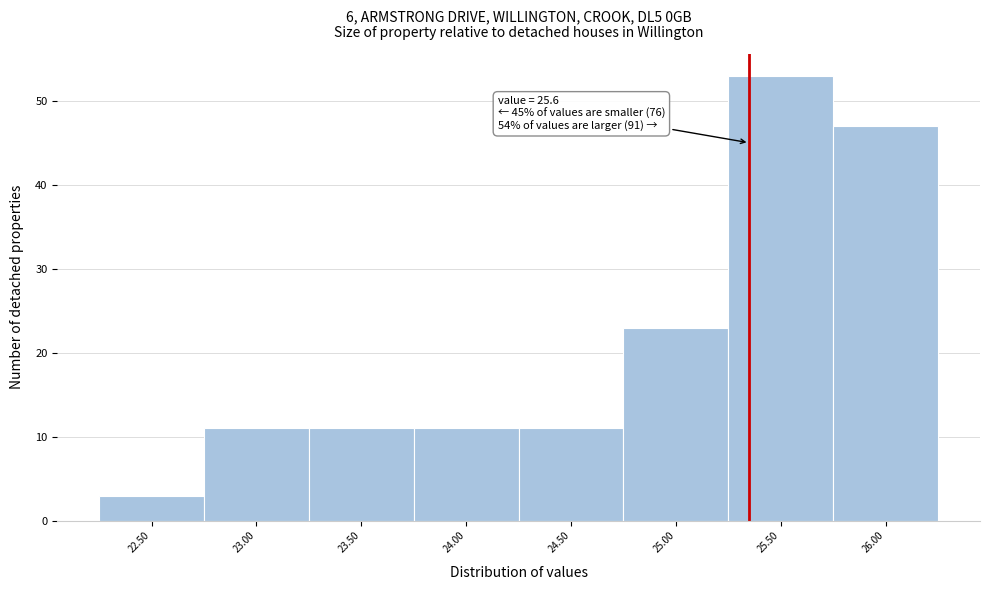

Reading left to right, transcribe all the data shown in this chart.

22.50=3	23.00=11	23.50=11	24.00=11	24.50=11	25.00=23	25.50=53	26.00=47